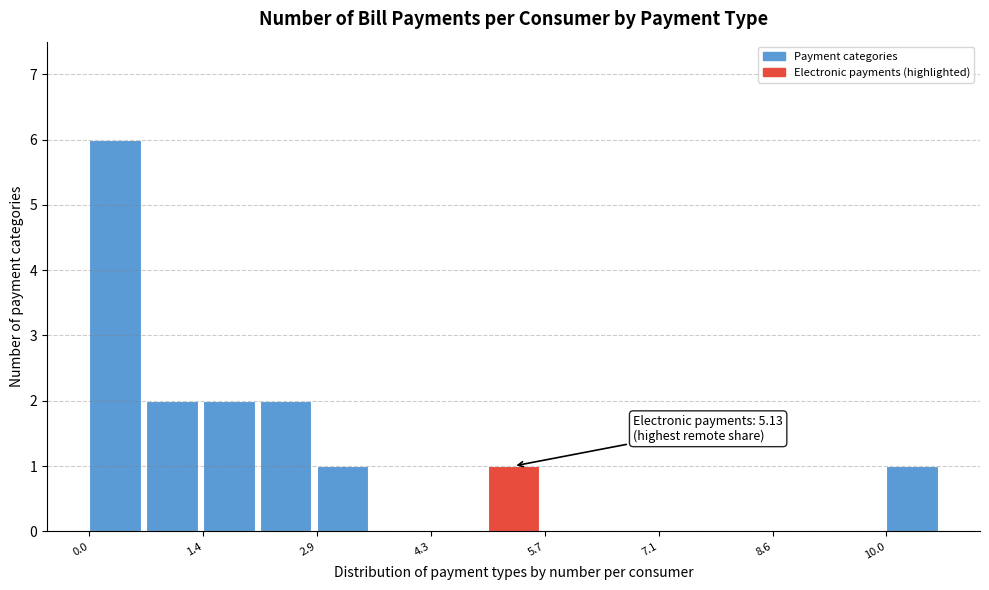

Around what value on the x-axis is the tallest bar? Give the approximate position of its centre, as read against the axis.

0.4